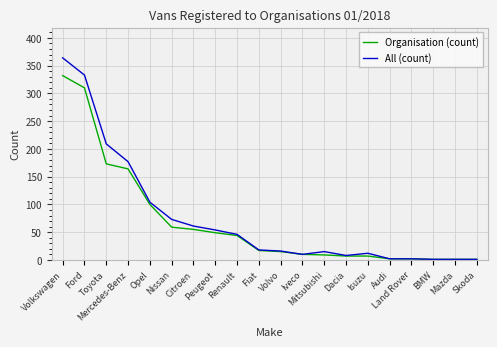

The Organisation (count) series shows 99 at Nissan. True or false?

False